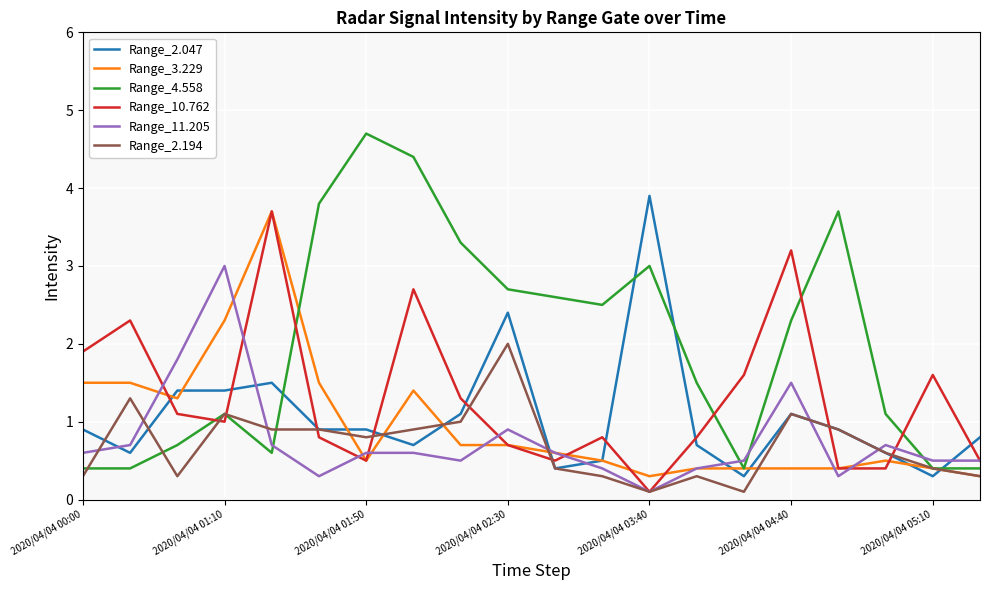

Which series has the largest range (max minus min)?

Range_4.558